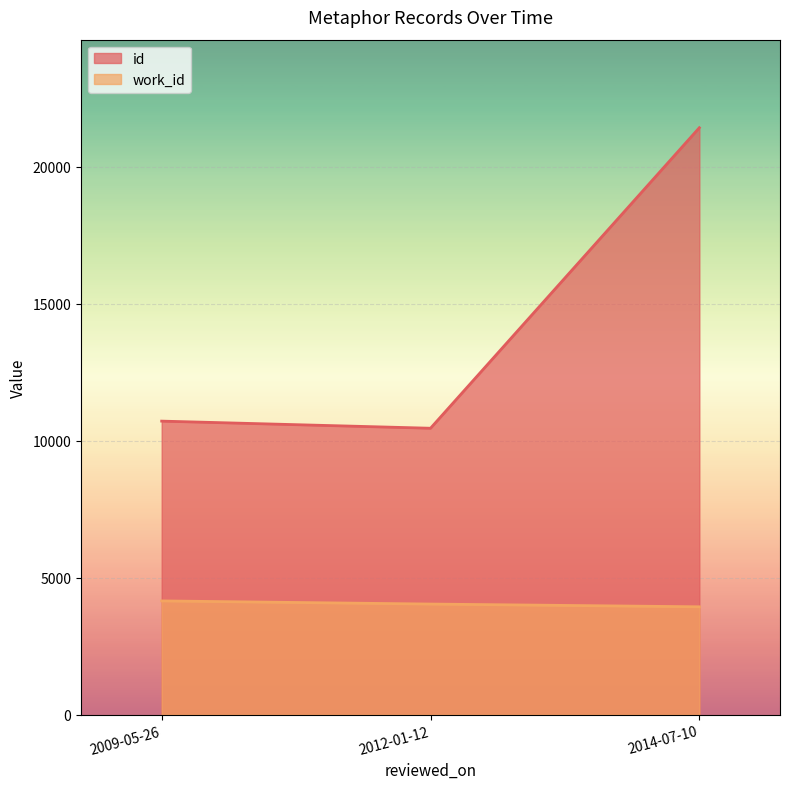

Which series has the widest spread of values?

id